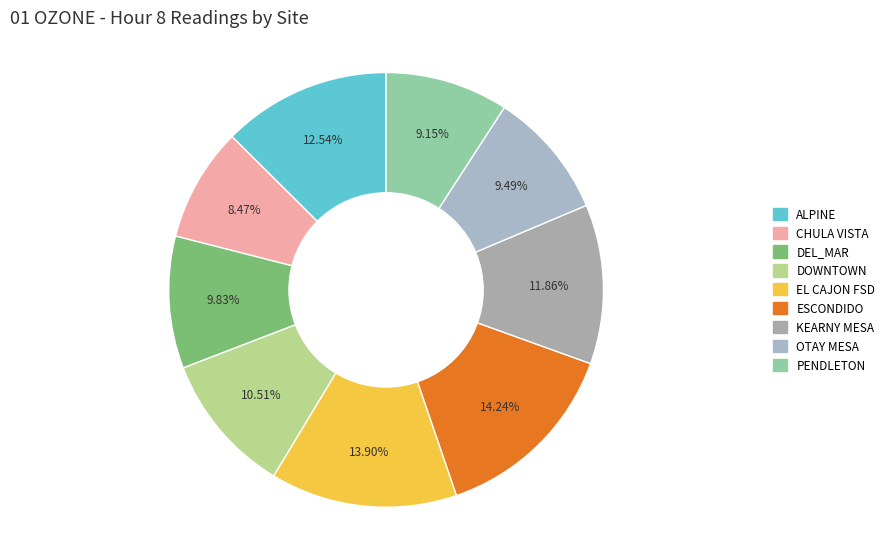

Does any single category account for the majority?

No